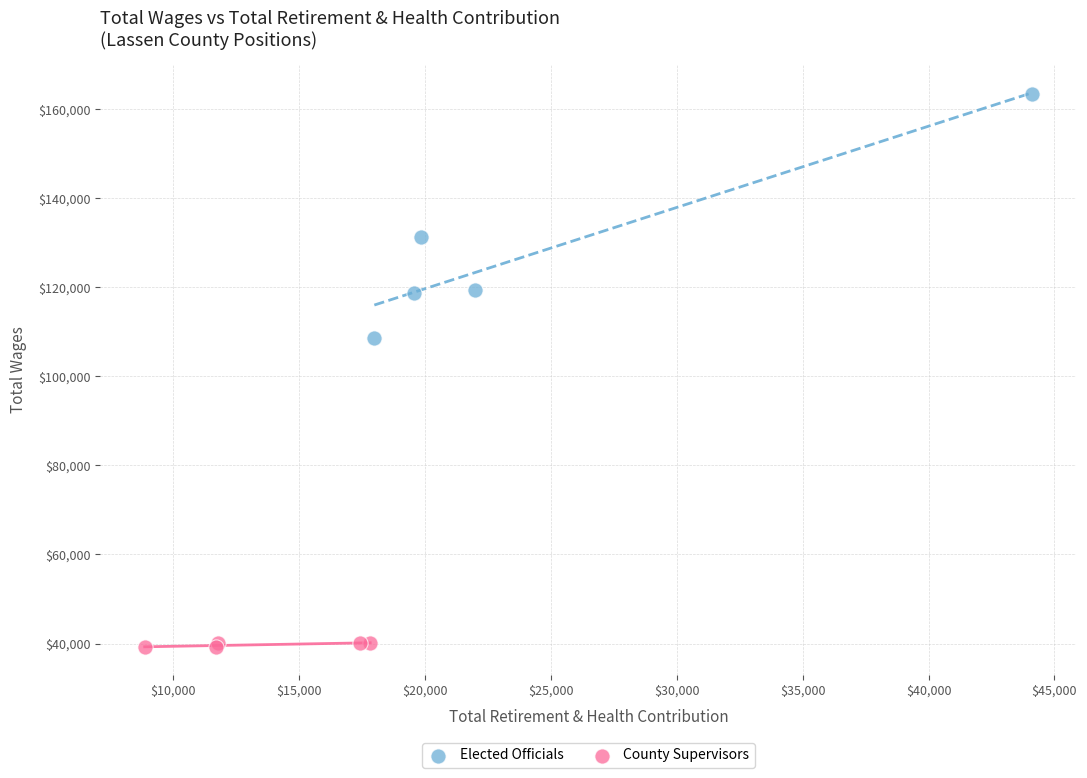

What are all the series names shown in the legend?

Elected Officials, County Supervisors